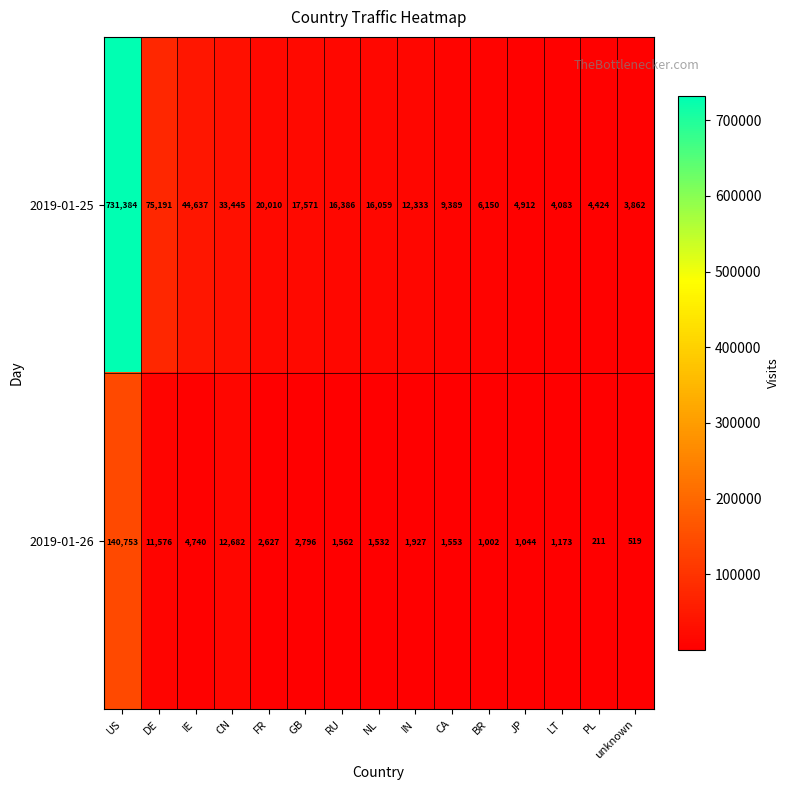

What is the difference between the maximum and minimum values in the 2019-01-25 series?

727522